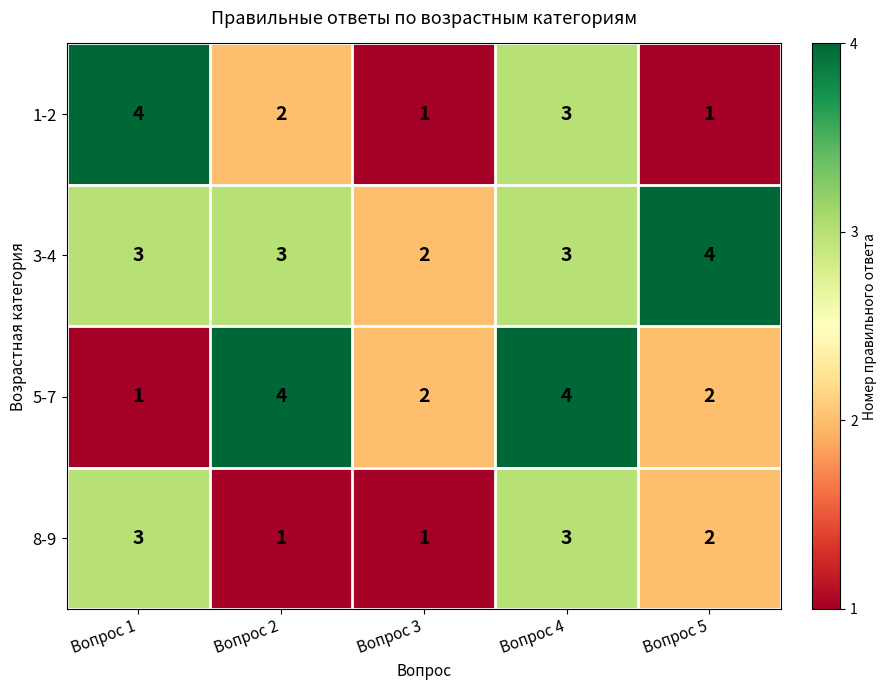

At how many categories does at least one series exceed 3?

4